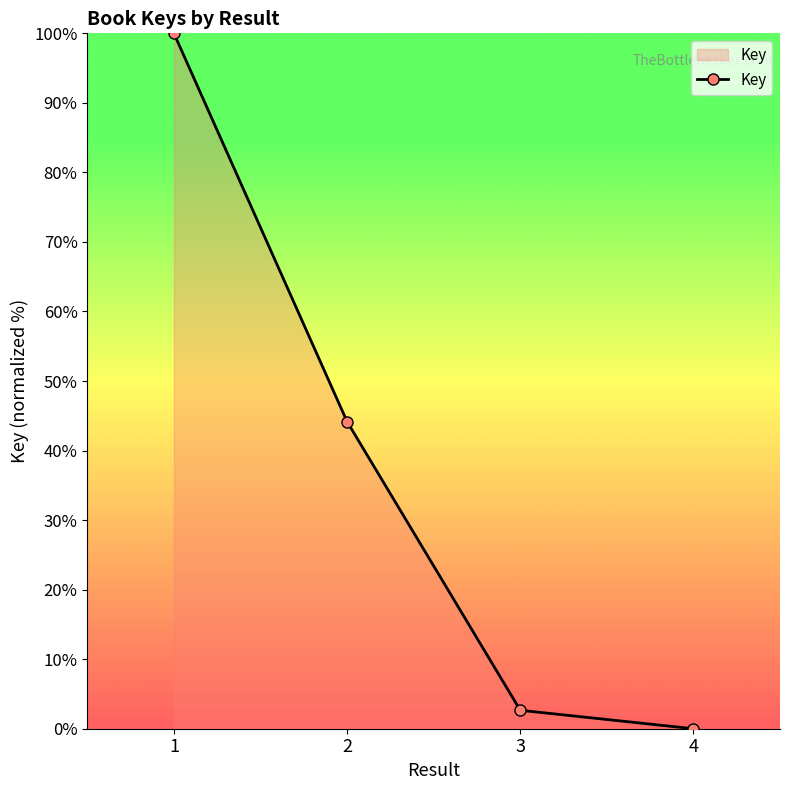

Count the number of values greater than 44.

2